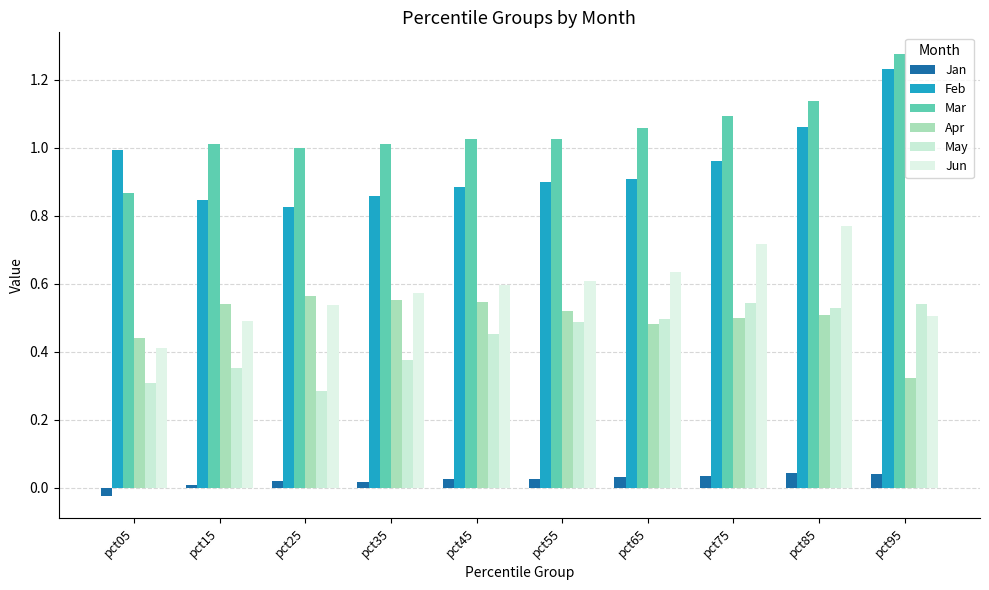

List the series in order of their peak value, lowest first.

Jan, May, Apr, Jun, Feb, Mar